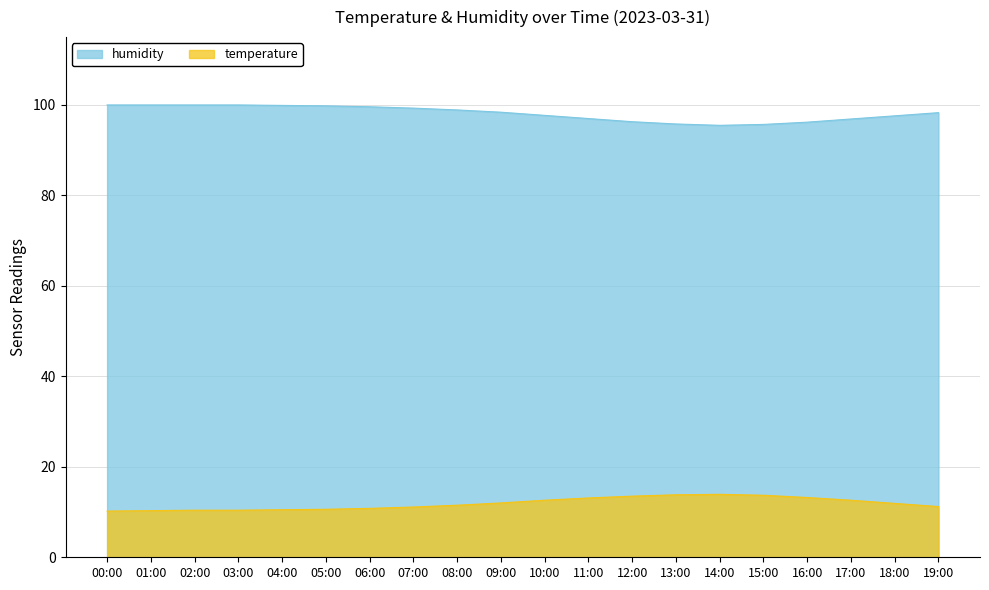

What is the difference between the second highest and minimum values in the humidity series?

4.5